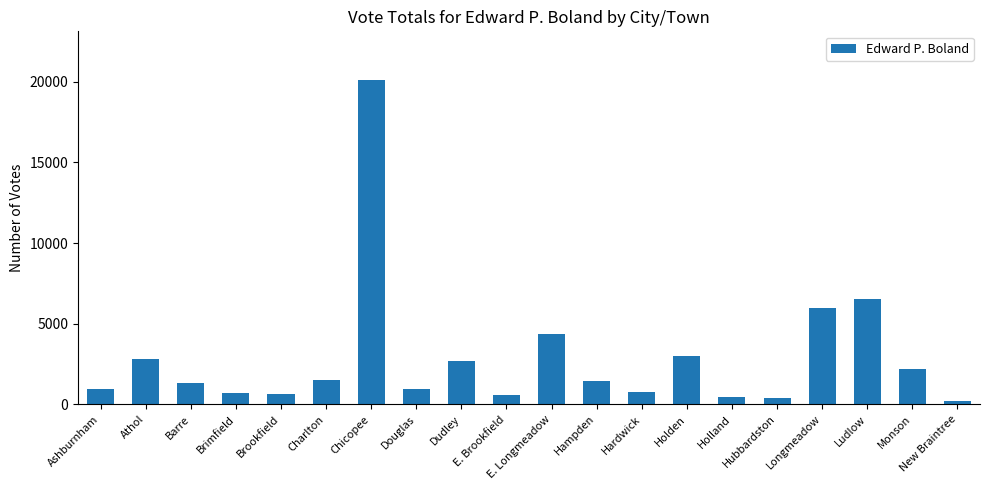

What is the value of the 6th bar from the left?

1515